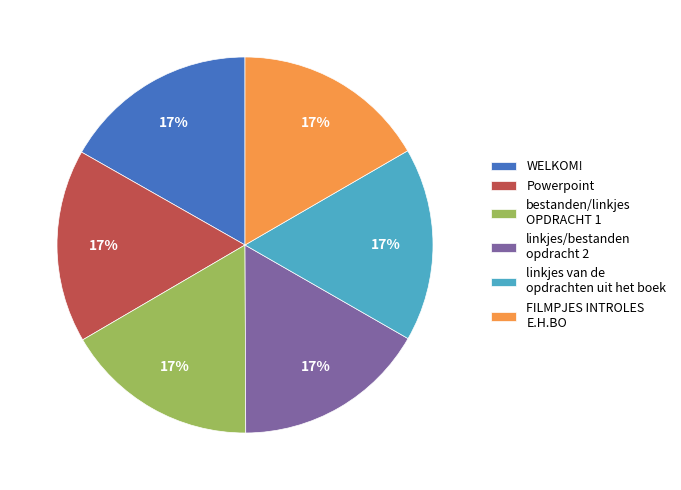

Is it true that WELKOM! is 30% of the pie?

False